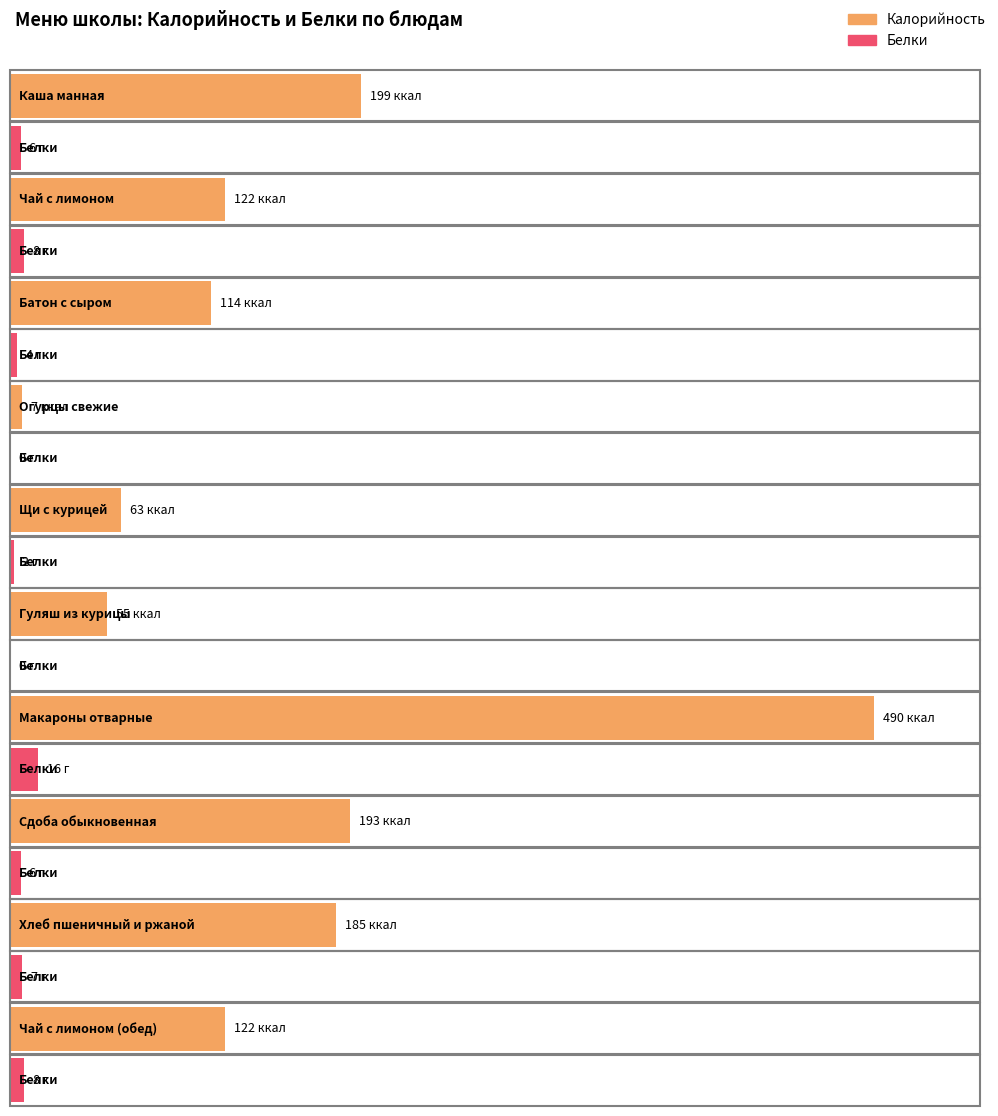

At which label is Калорийность closest to 248?

Каша манная